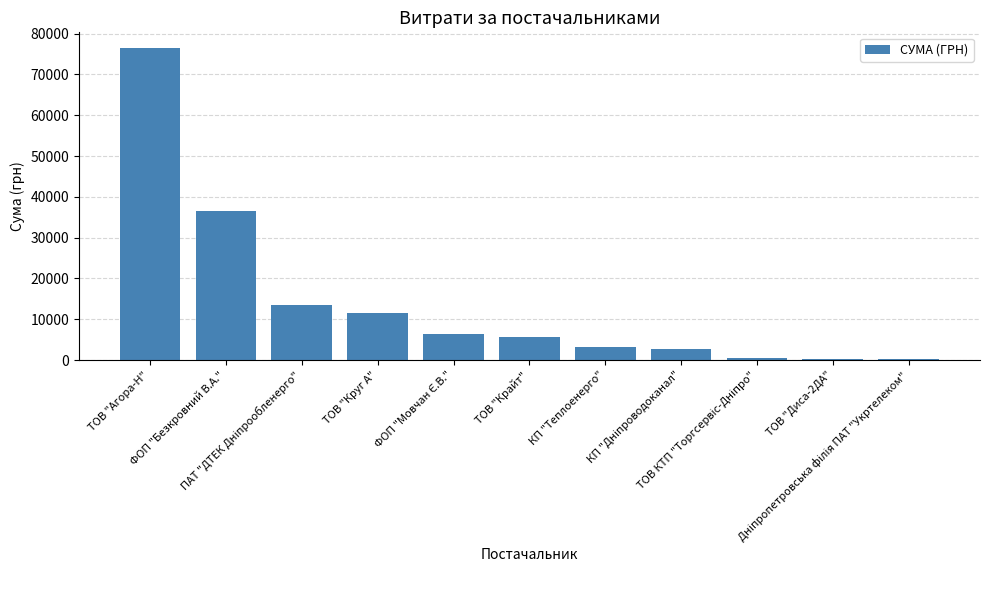

What is the ratio of the value at ТОВ "Крайт" to the value at ТОВ "Диса-2ДА"?

21.0